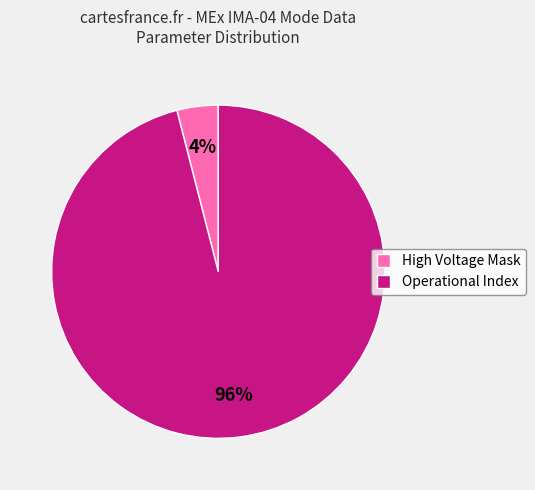

How many slices are in this pie chart?

2